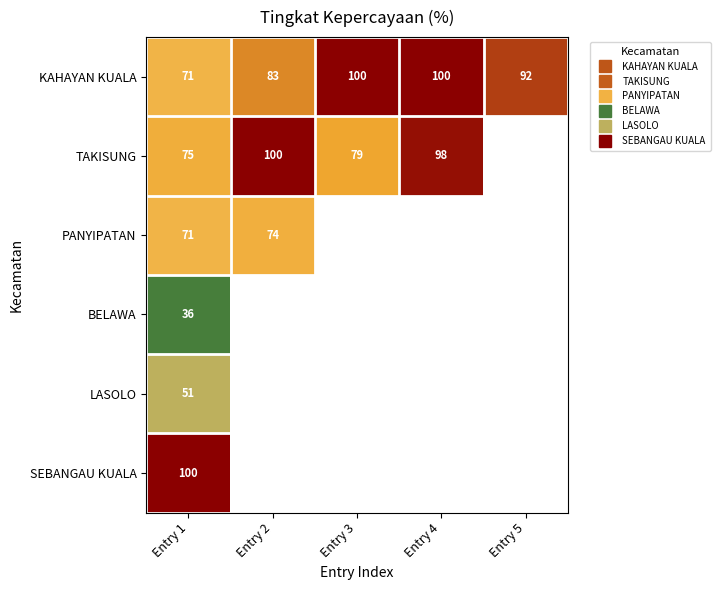

Rank the categories by TAKISUNG value from lowest to highest.

Entry 1, Entry 3, Entry 4, Entry 2, Entry 5